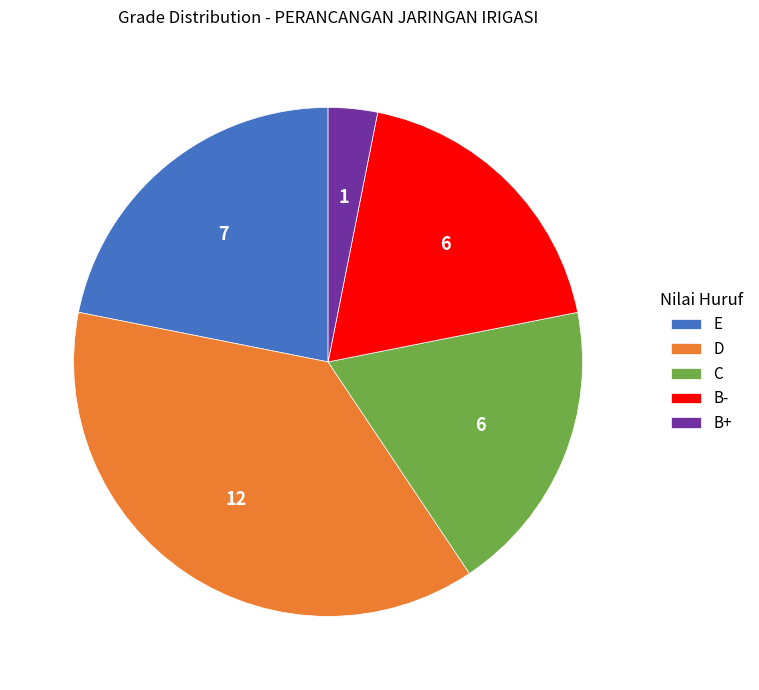

Which has a higher value, C or E?

E